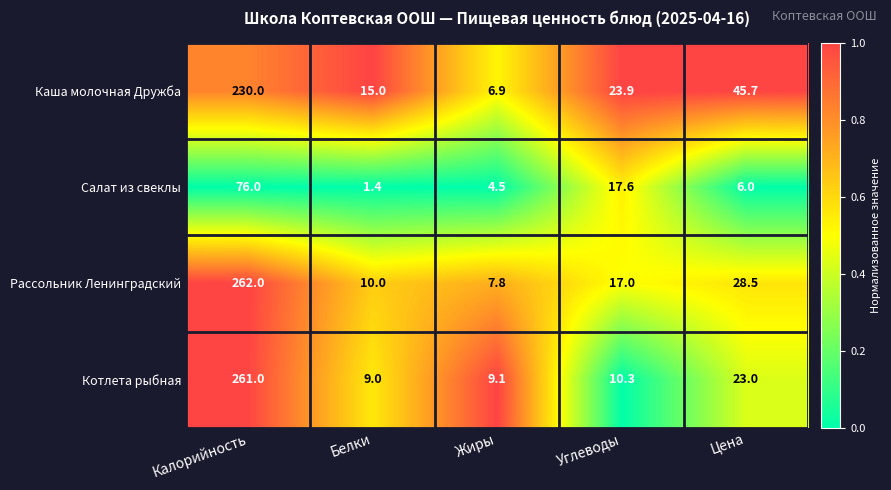

How many data points in Котлета рыбная are above 10?

3